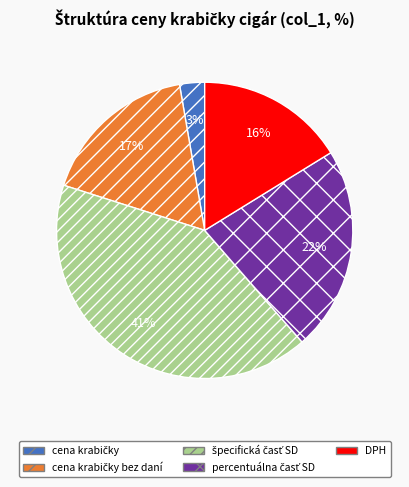

Does DPH account for over 50% of the chart?

No